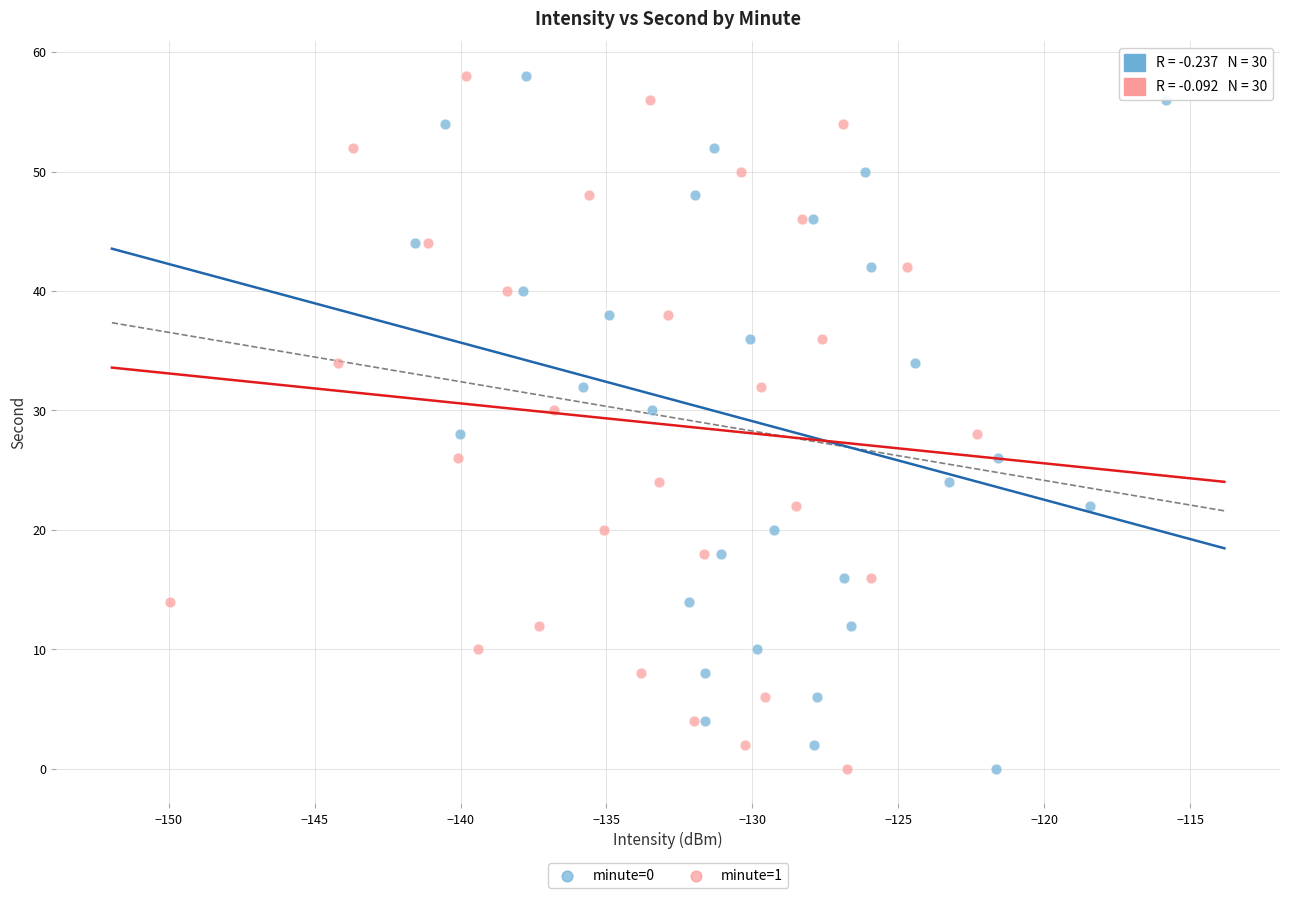

What are all the series names shown in the legend?

minute=0, minute=1